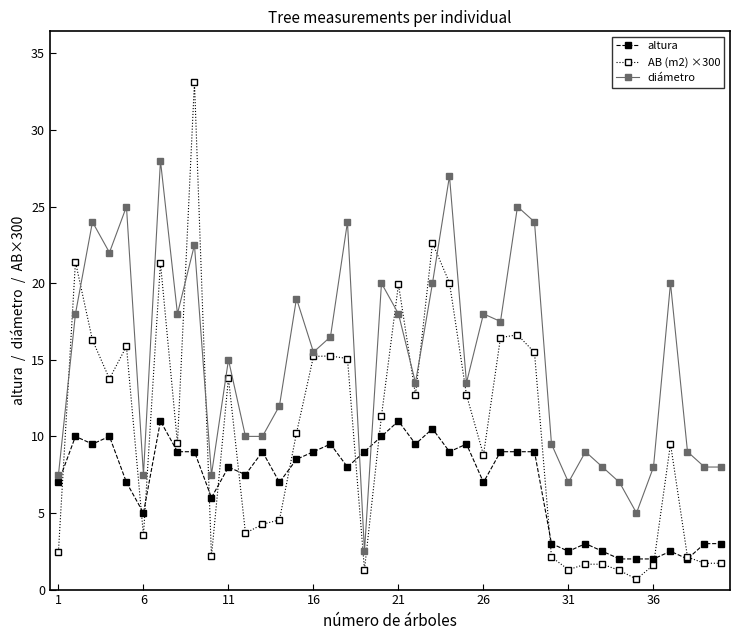

What is the value of the altura point at the 24th from the left?

9.0